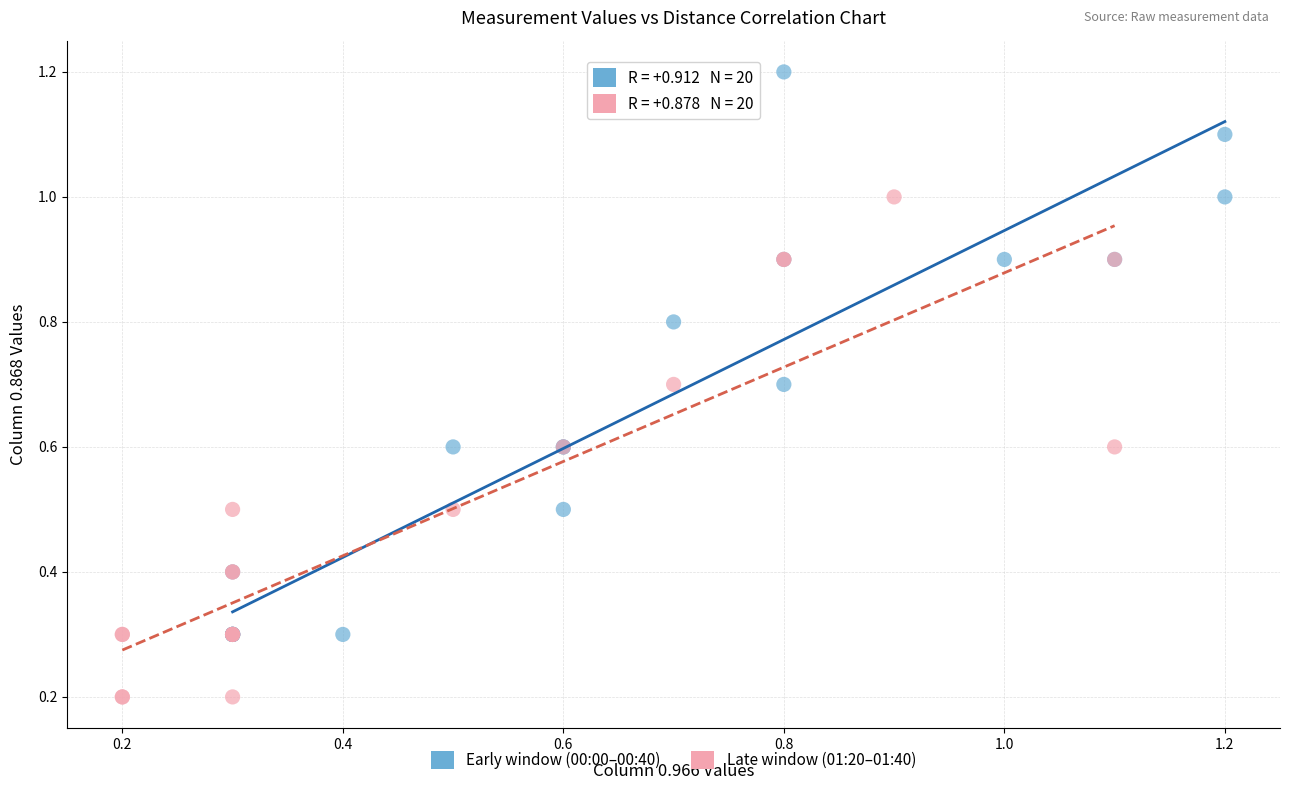

Which series has the widest spread of Y values?

Early window (00:00–00:40)